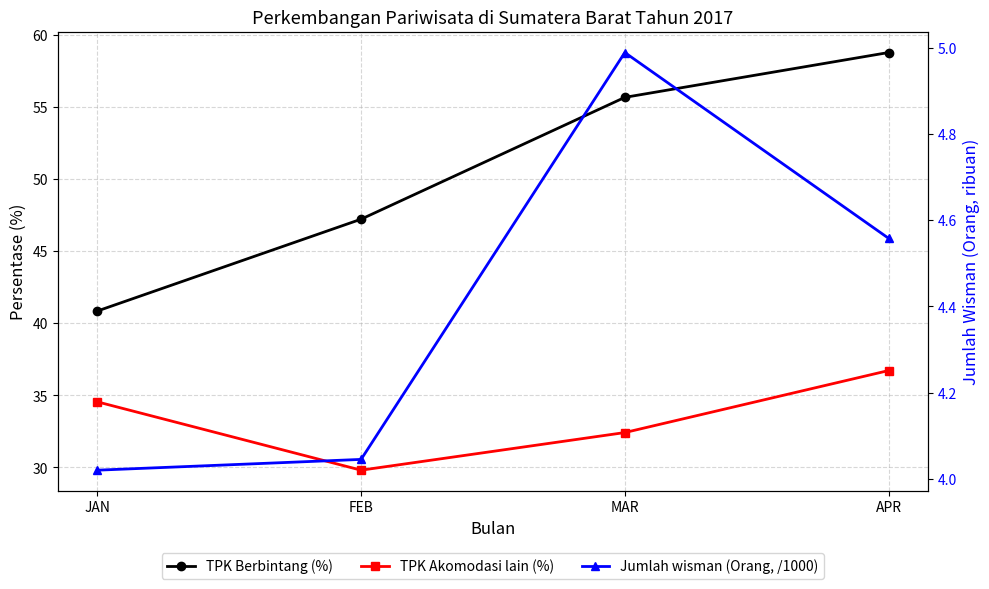

What is the difference between the TPK Akomodasi lain (%) values at FEB and APR?

6.9